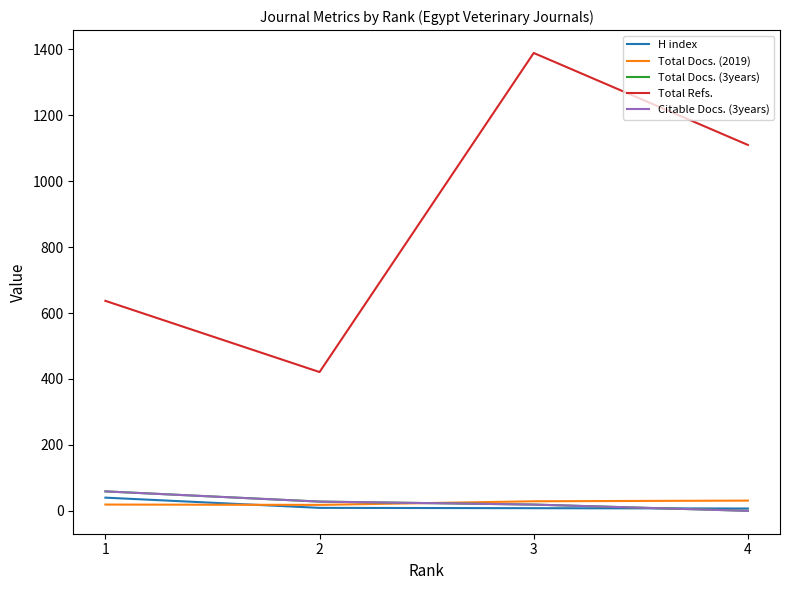

Which category has the lowest value across all series?

4